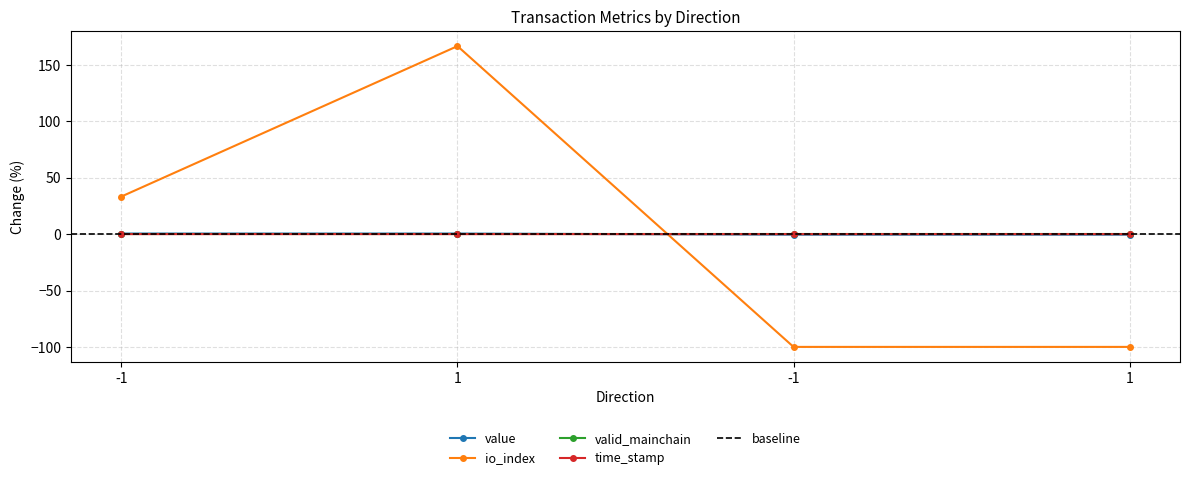

How many values in time_stamp are above zero?

2